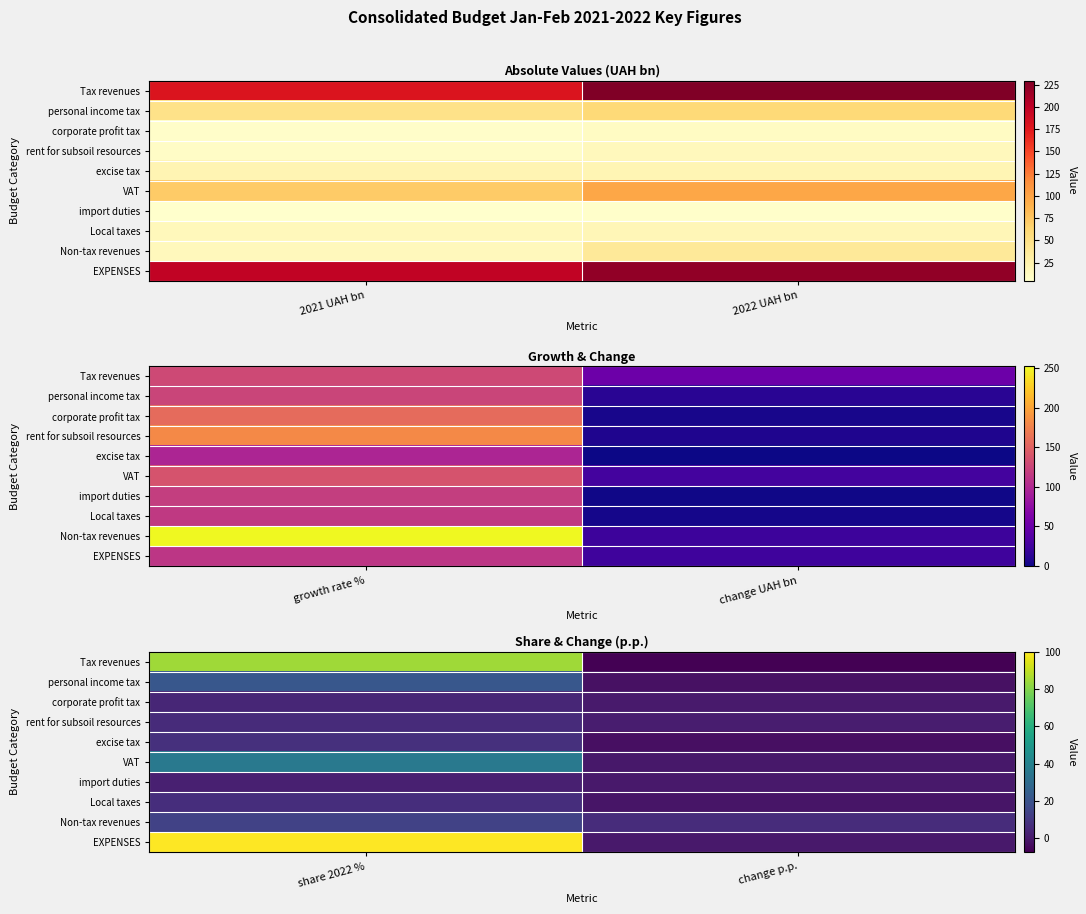

Which series changed the most between share 2022 % and change p.p.?

EXPENSES